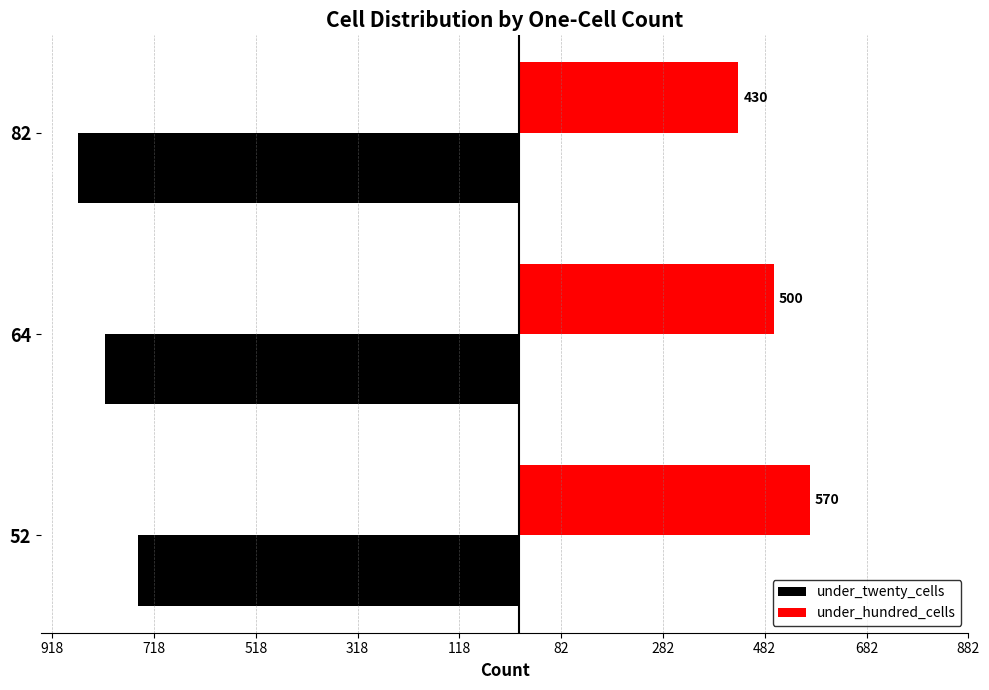

What are all the series names shown in the legend?

under_twenty_cells, under_hundred_cells